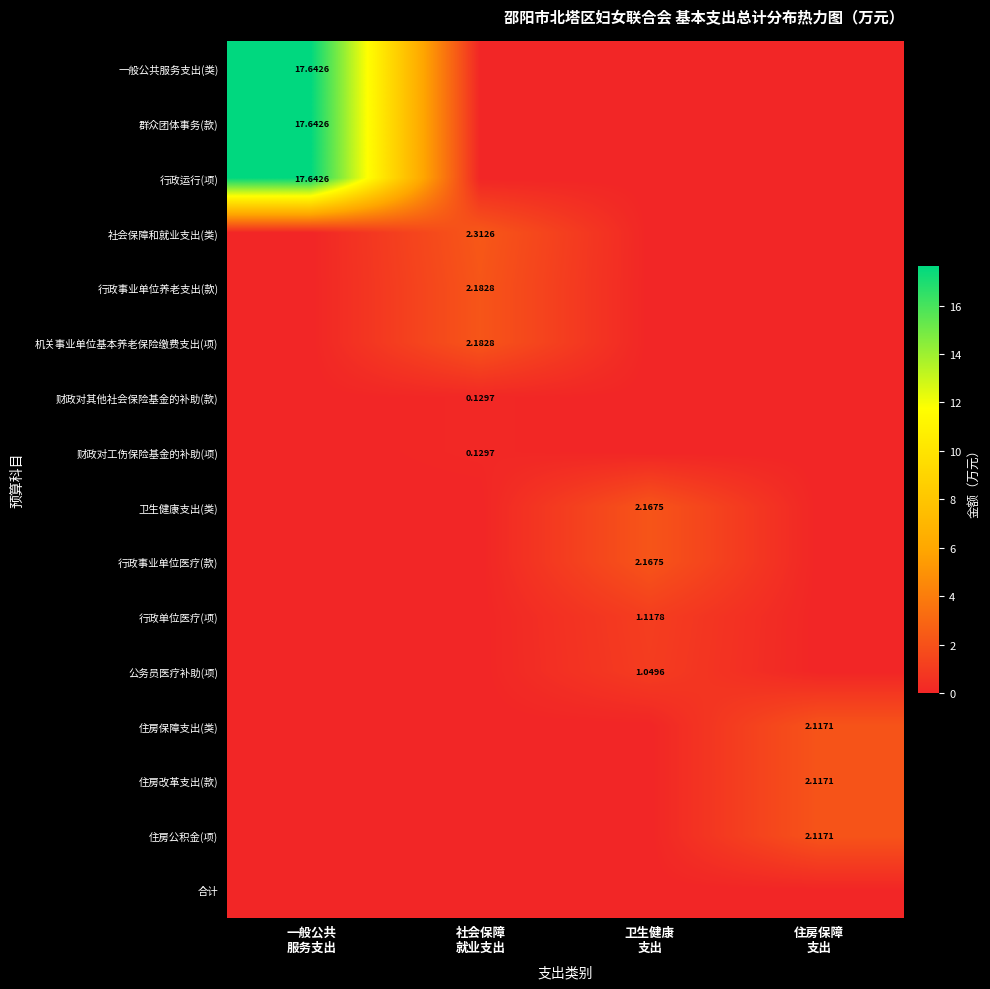

Is it true that 一般公共服务支出(类) equals 0.0 at 住房保障 支出?

True